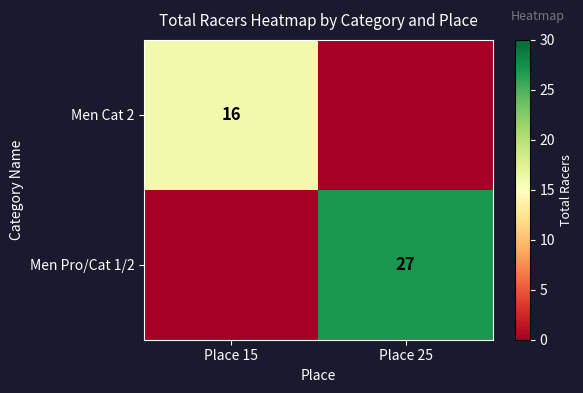

The value of Men Cat 2 at Place 15 is 5. True or false?

False